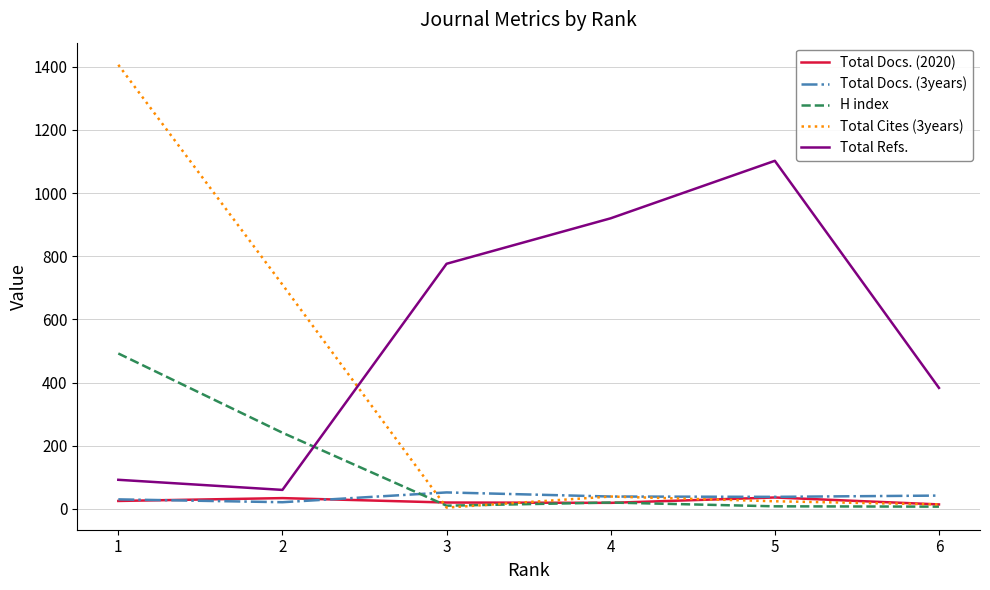

Where does the Total Cites (3years) series first go above 39?

1